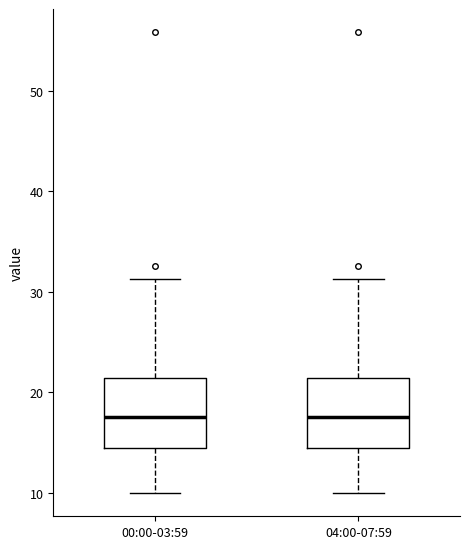

Where does the lower whisker of the box for 00:00-03:59 end on the y-axis? The values are not printed on the chart, so give them approximately, as read against the axis.

10